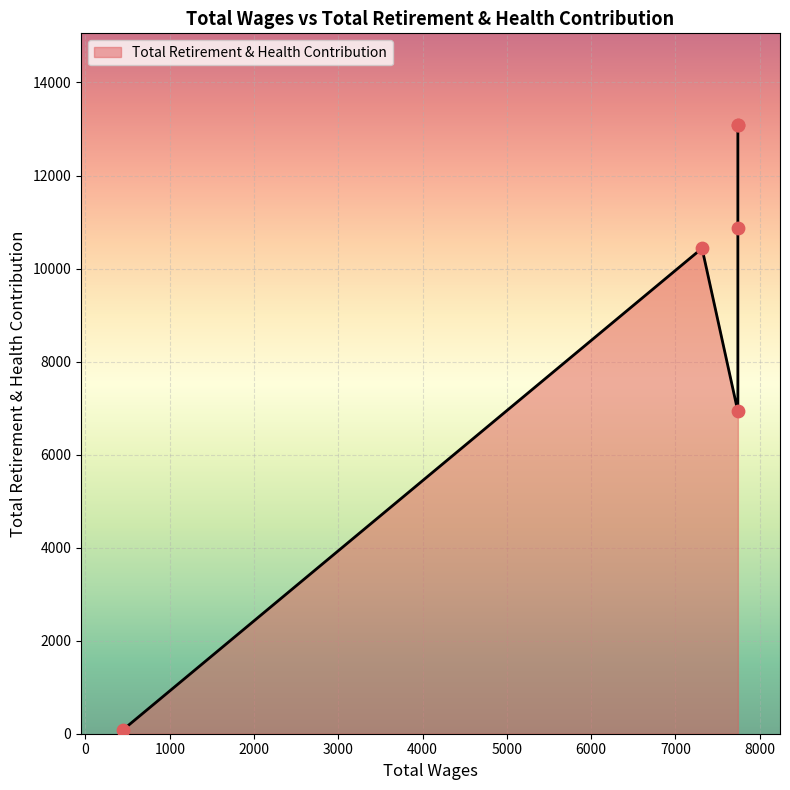

What is the change in value from 7740.0 to 7740.0?

-2215